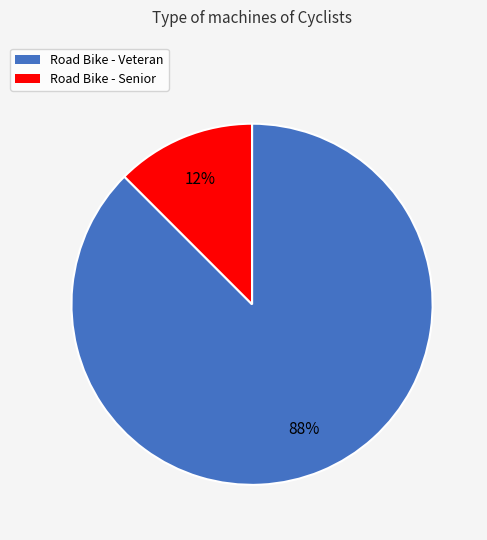

Is the sum of Road Bike - Senior and Road Bike - Veteran greater than half?

Yes